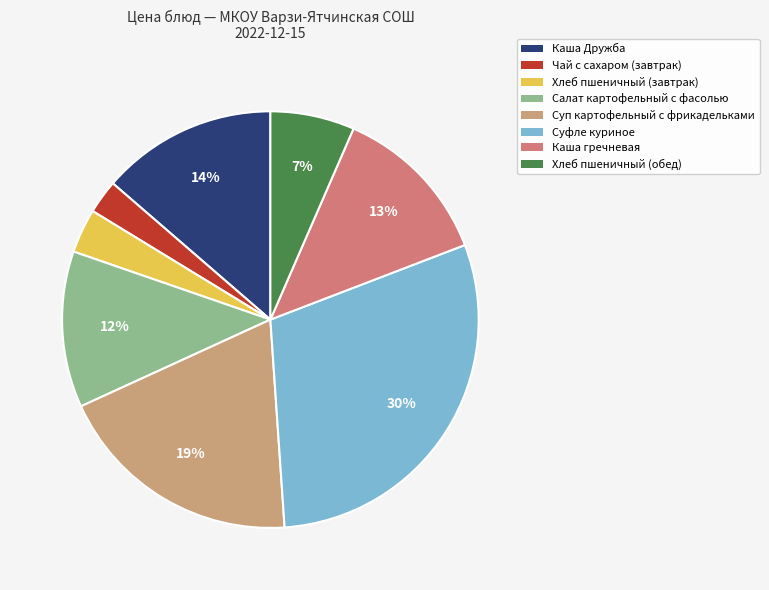

Is there a majority slice in this chart?

No